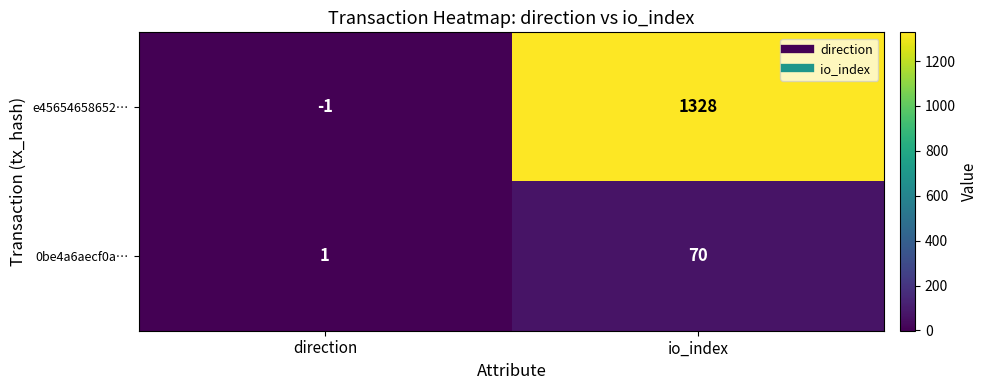

Which series has the widest spread of values?

e45654658652…